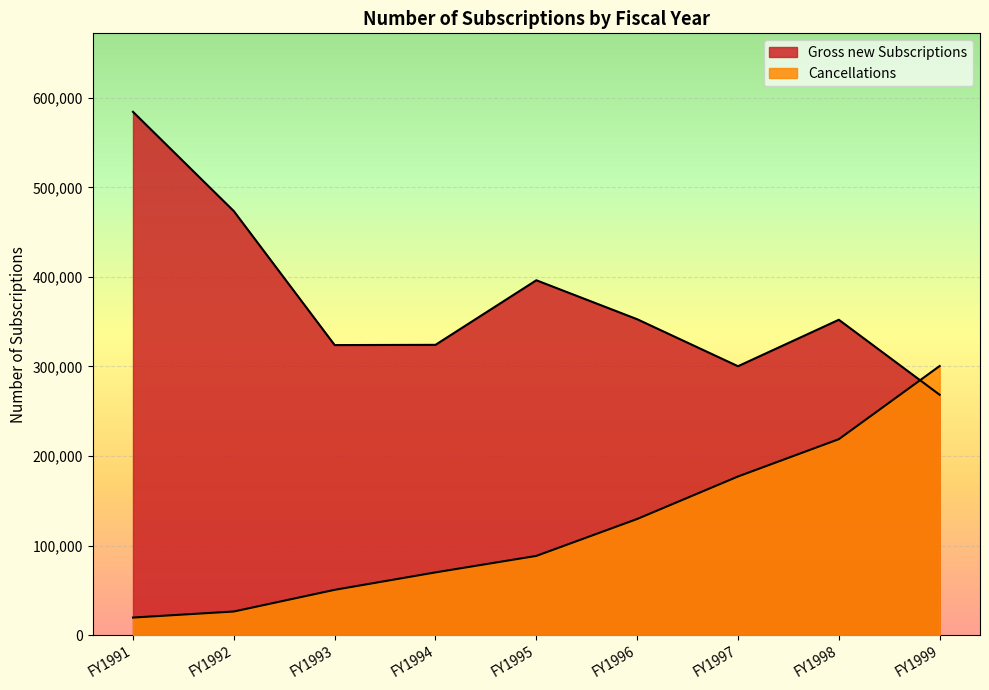

Where is Gross new Subscriptions nearest to the value 426371?

FY1995